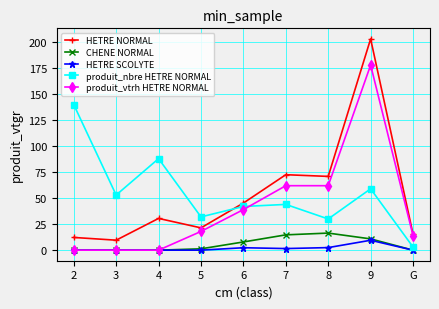

At which category does produit_nbre HETRE NORMAL reach its first local valley?

3